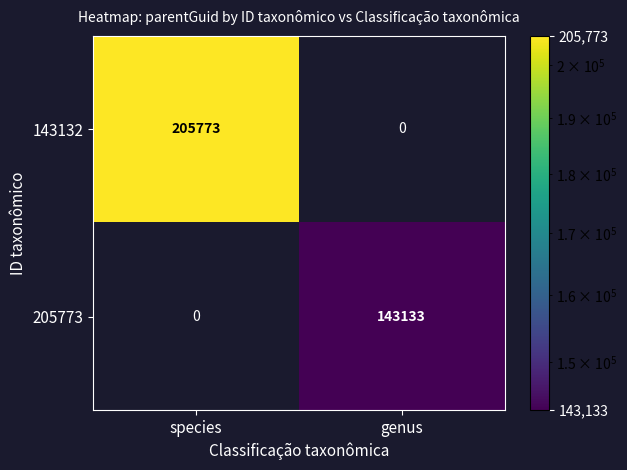

The 143132 series shows 205773 at species. True or false?

True